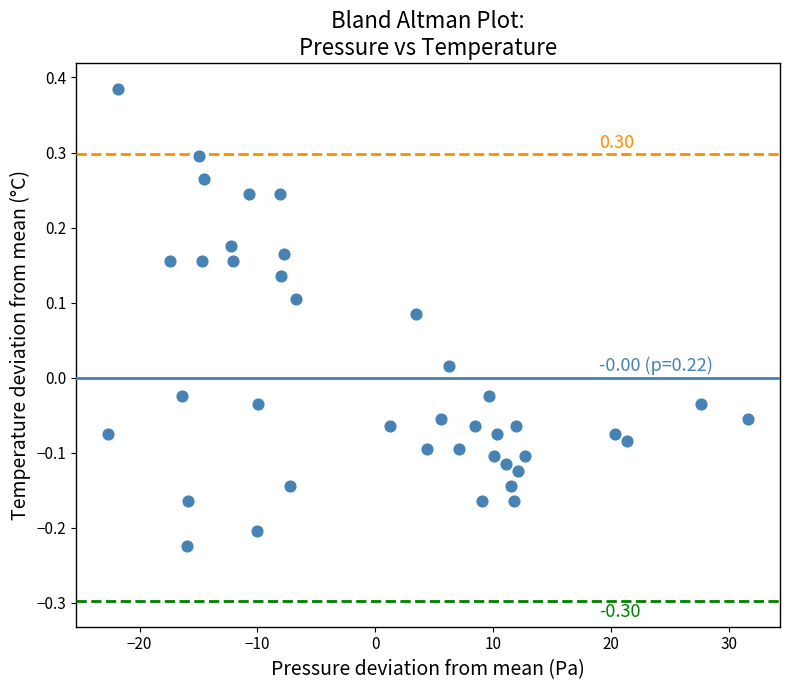

What is the range of X values (max minus min)?

54.2